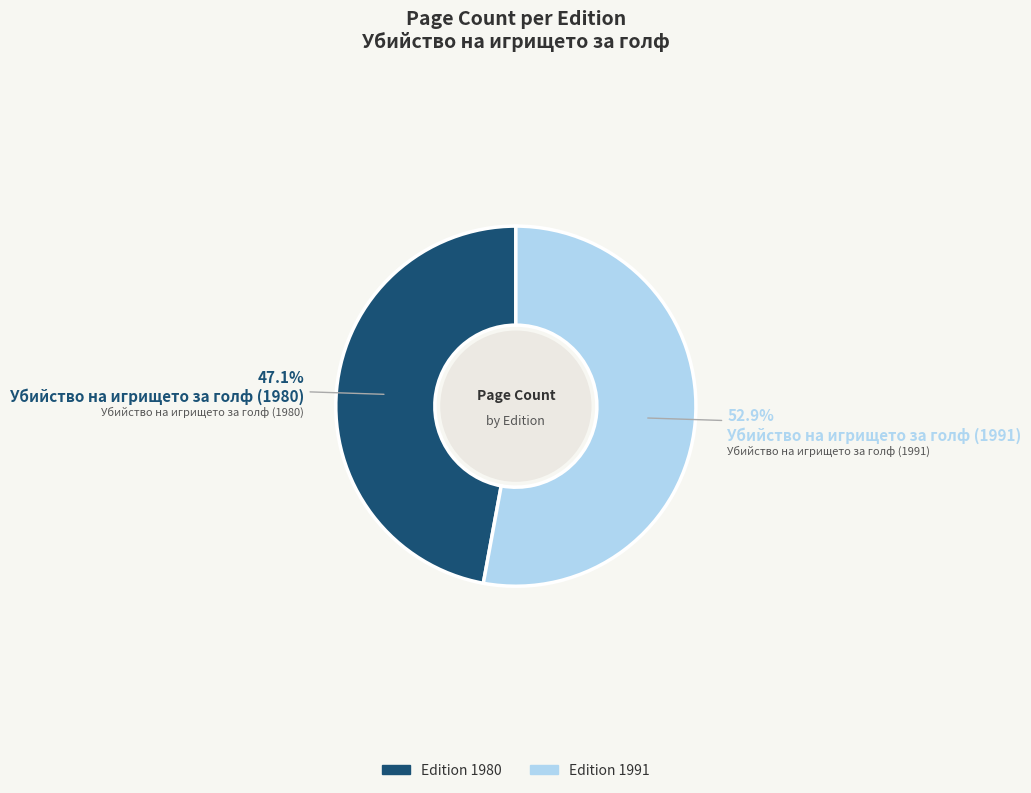

How many slices are in this pie chart?

2